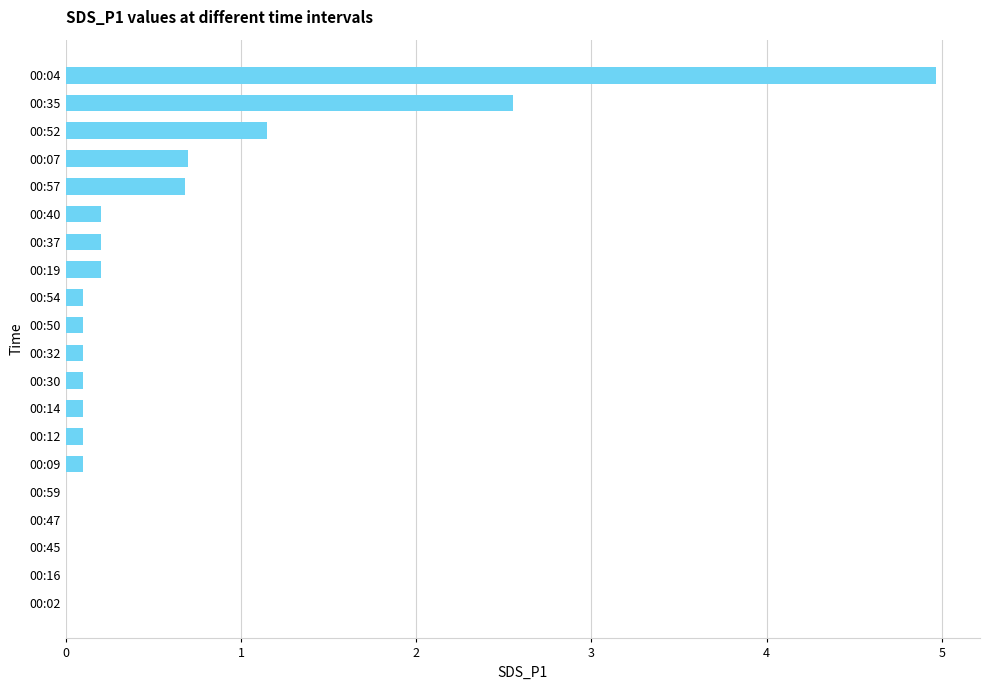

True or false: the data shows 0.1 at 00:54.

True